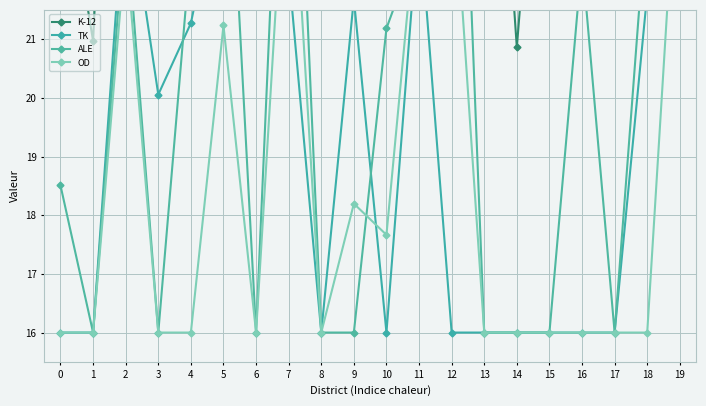

The value of TK at 8 is 16.0. True or false?

True